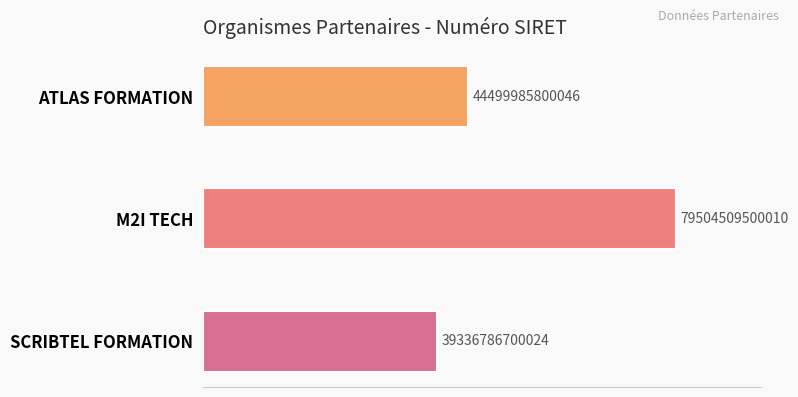

How many values exceed 44499985800046?

1